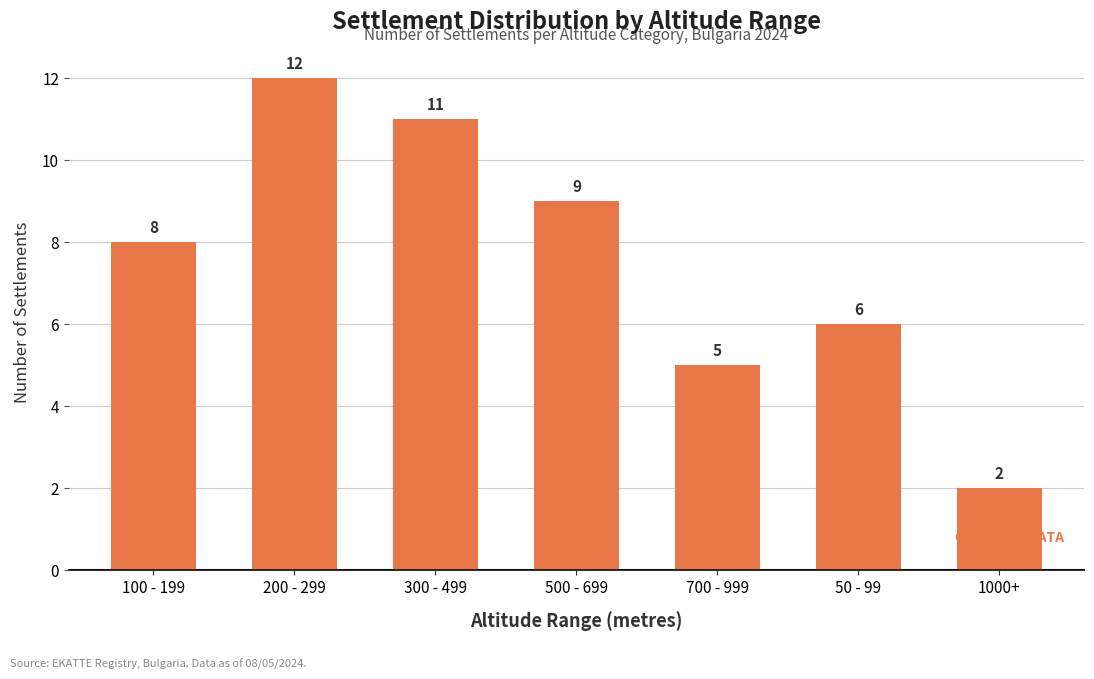

What value does the data have at 700 - 999?

5